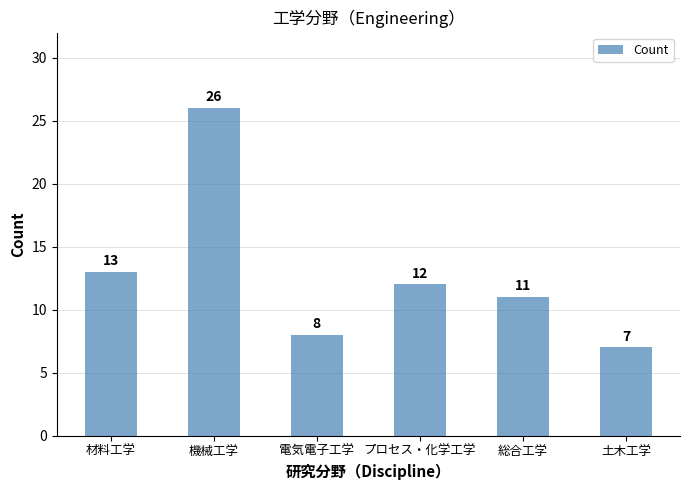

Rank the categories by value from highest to lowest.

機械工学, 材料工学, プロセス・化学工学, 総合工学, 電気電子工学, 土木工学